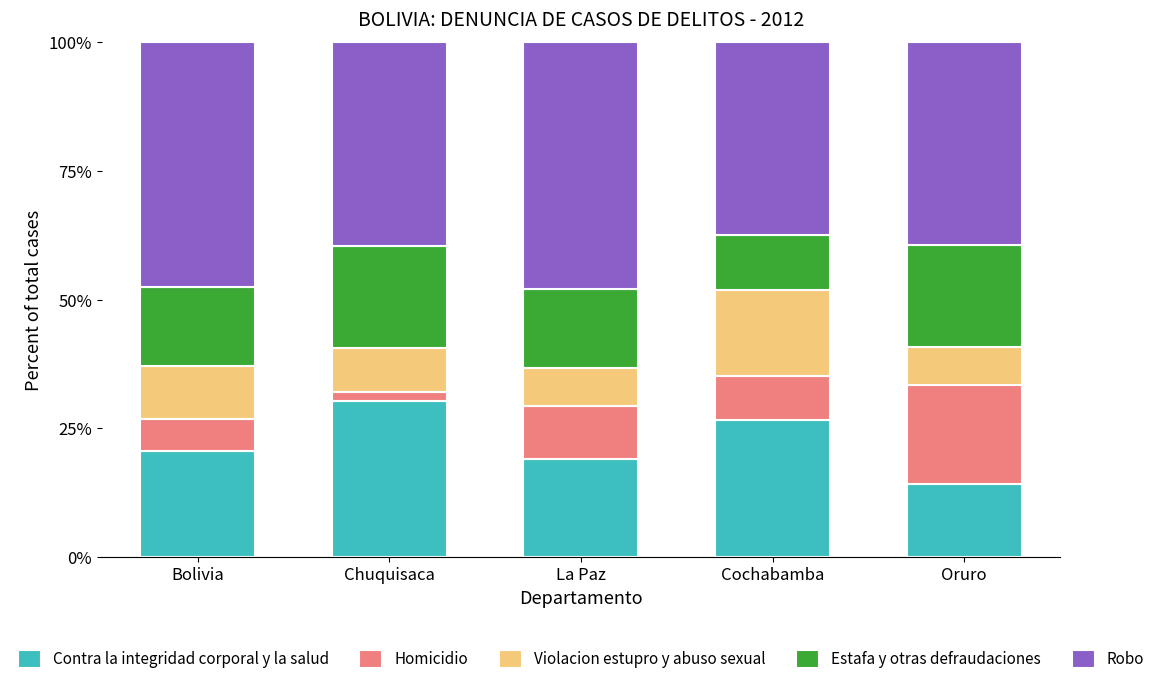

Is it true that Contra la integridad corporal y la salud equals 19.0 at La Paz?

True